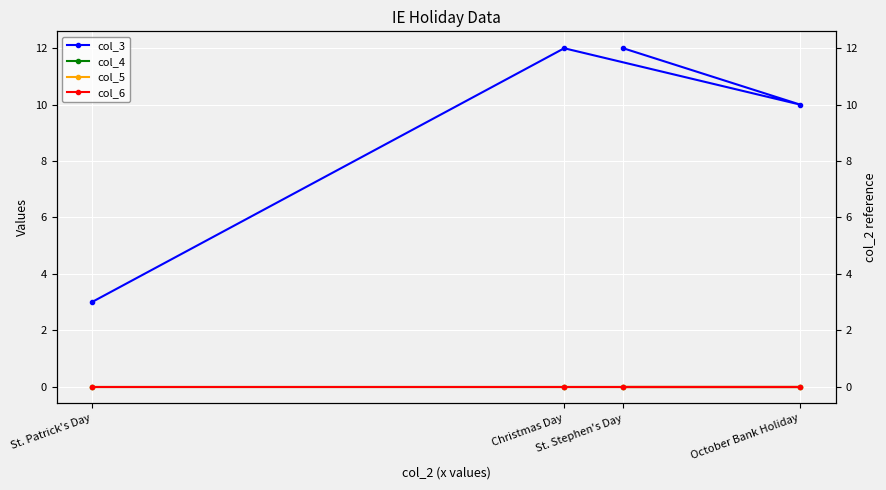

How many interior local valleys does the col_3 series have?

1